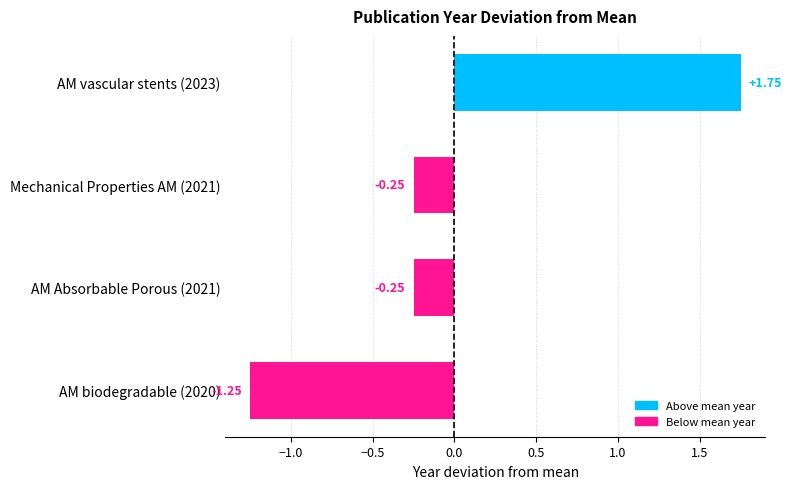

What is the difference between the maximum and second lowest values?

2.0